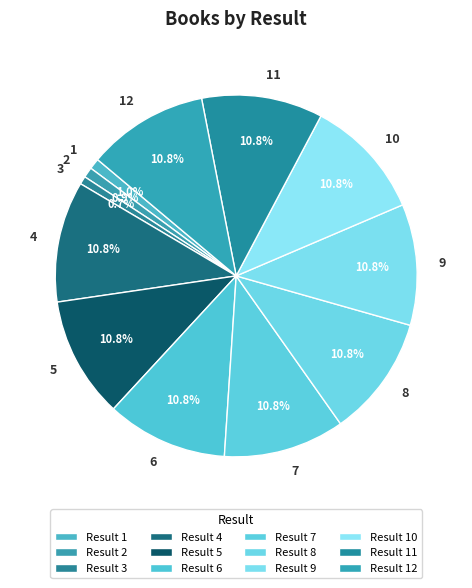

Is there a majority slice in this chart?

No